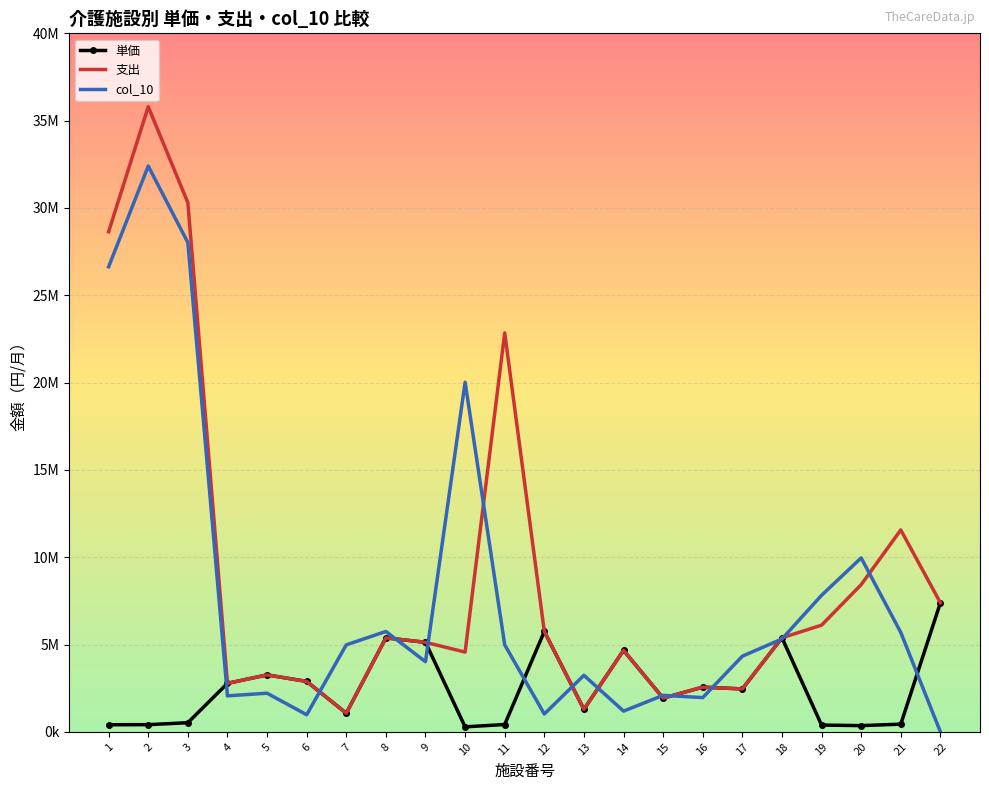

What are all the series names shown in the legend?

単価, 支出, col_10